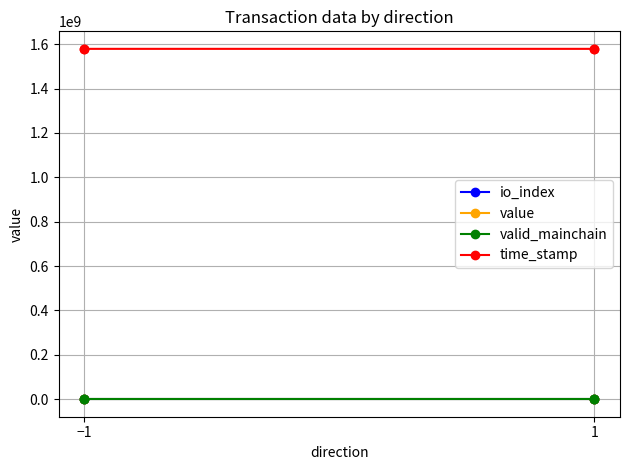

What is the greatest value displayed?

1579041921.0